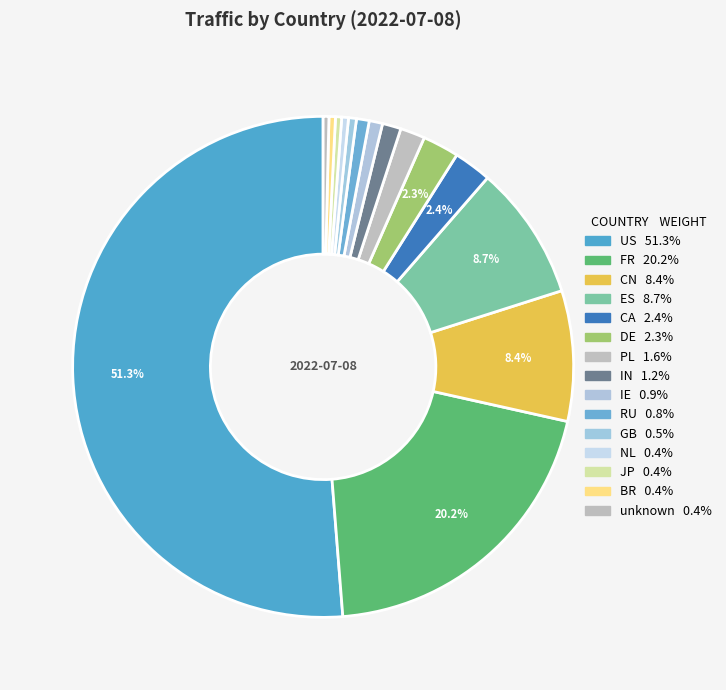

How many segments does this pie chart have?

15